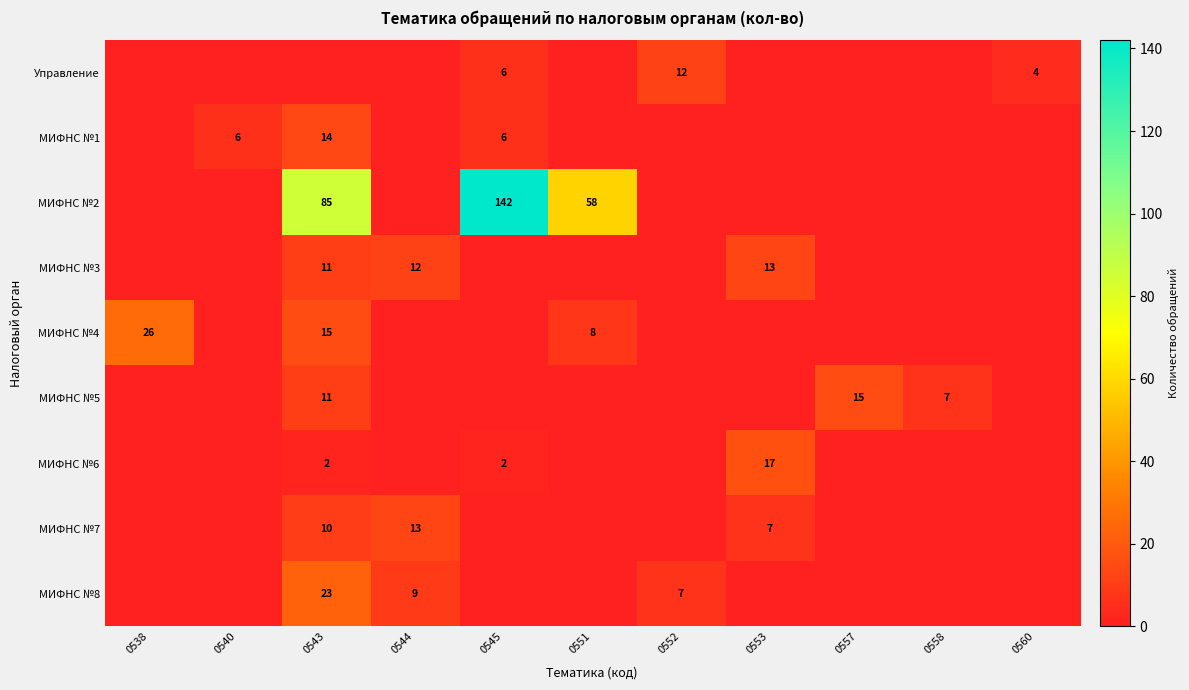

True or false: row_2 has a value of 85 at 0543.

True